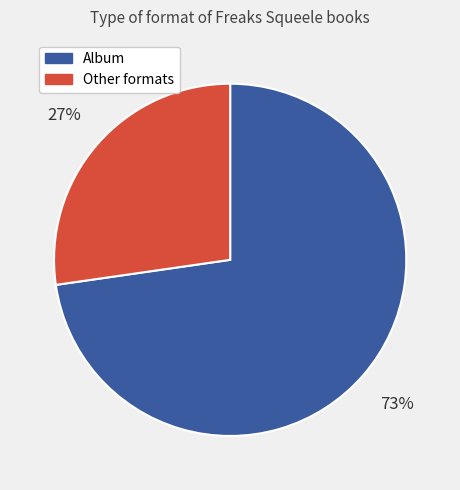

To the nearest percent, what is the average slice percentage?

50%